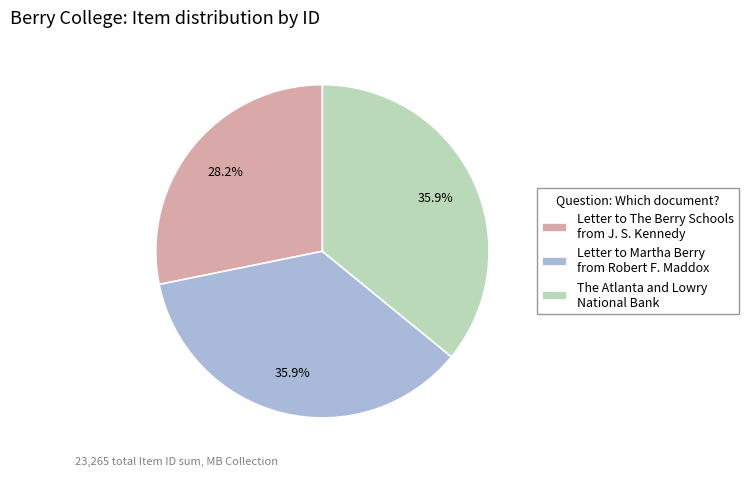

How many segments does this pie chart have?

3